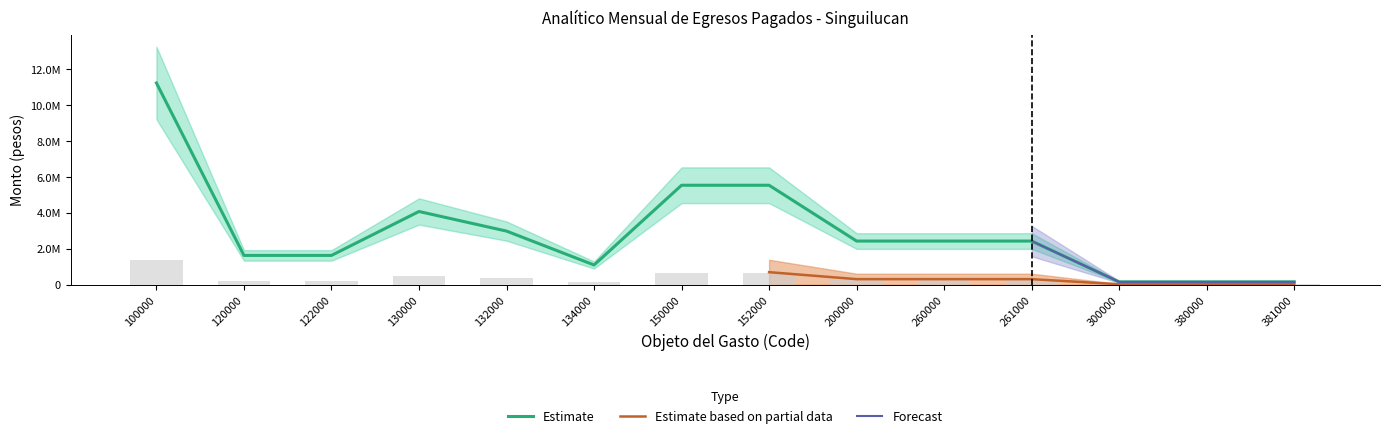

At how many categories does at least one series exceed 4136013?

3